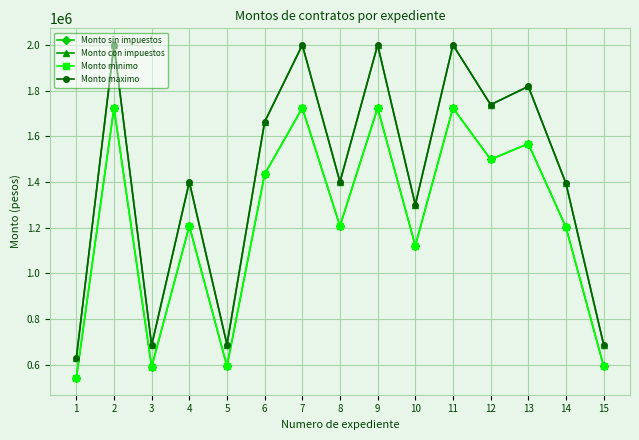

What is the sum of all Monto sin impuestos values?

18448235.5